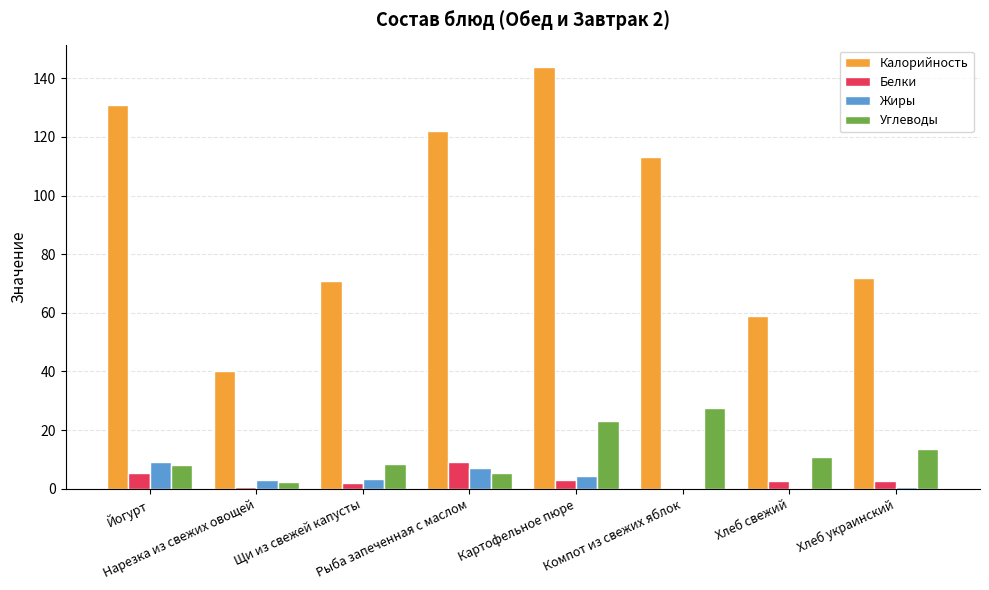

Where does the Жиры series first go above 3?

Йогурт